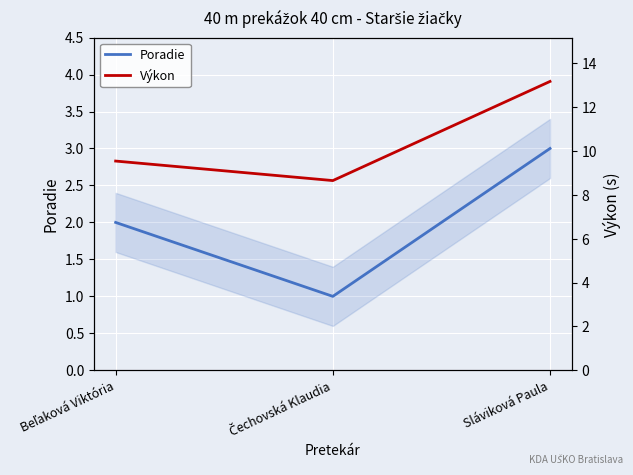

What are all the series names shown in the legend?

Poradie, Výkon